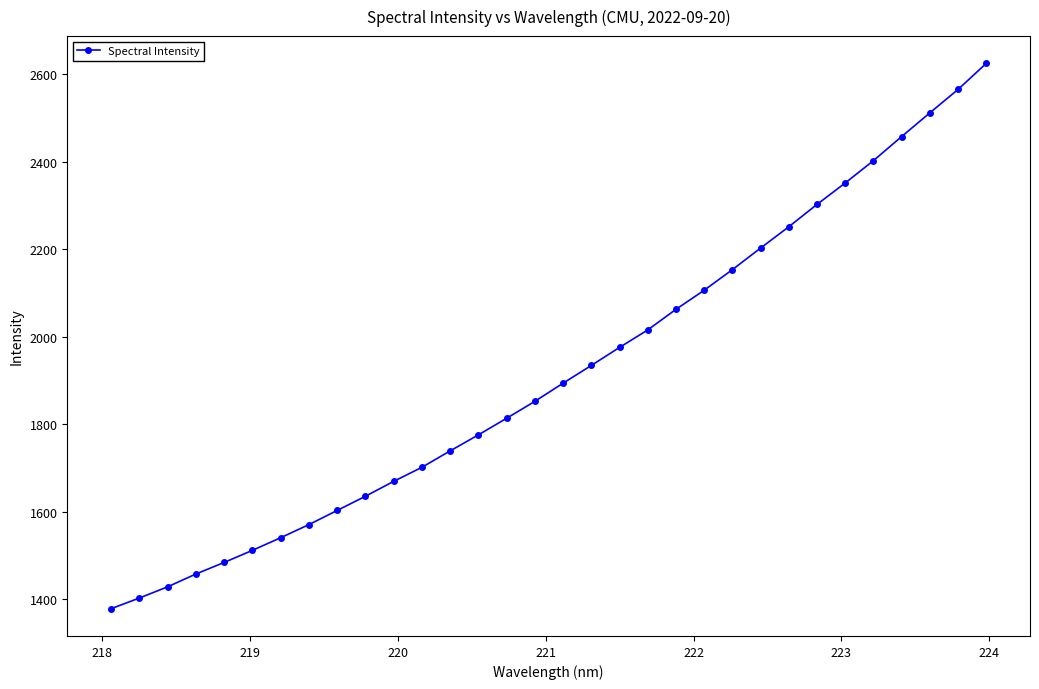

What is the value of the 17th point from the left?

1893.7